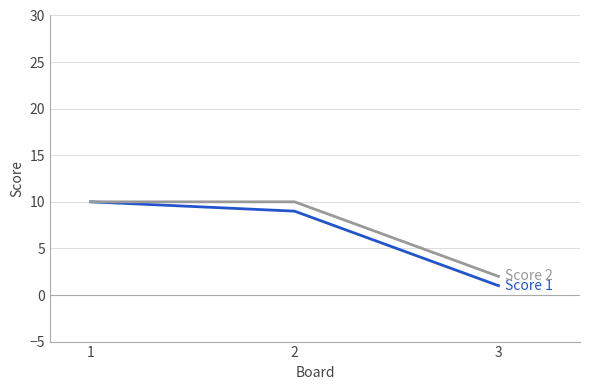

How many lines are shown in the chart?

2